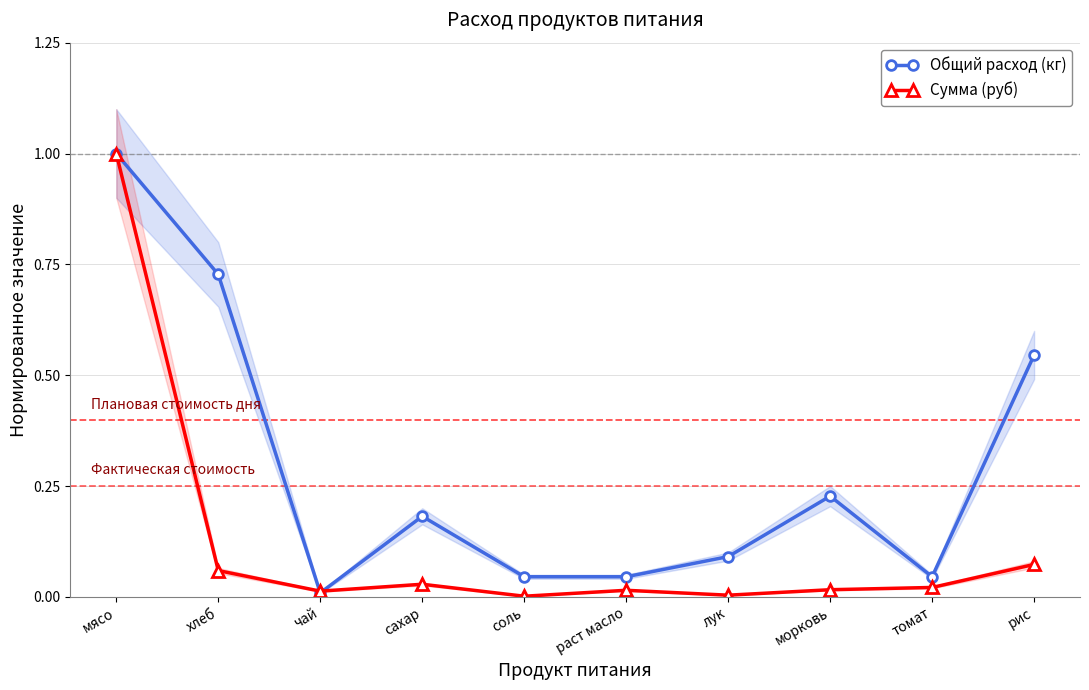

Reading left to right, extract all data points from this chart.

Общий расход (кг): мясо=1.0	хлеб=0.7	чай=0.0	сахар=0.2	соль=0.0	раст масло=0.0	лук=0.1	морковь=0.2	томат=0.0	рис=0.5
Сумма (руб): мясо=1.0	хлеб=0.1	чай=0.0	сахар=0.0	соль=0.0	раст масло=0.0	лук=0.0	морковь=0.0	томат=0.0	рис=0.1